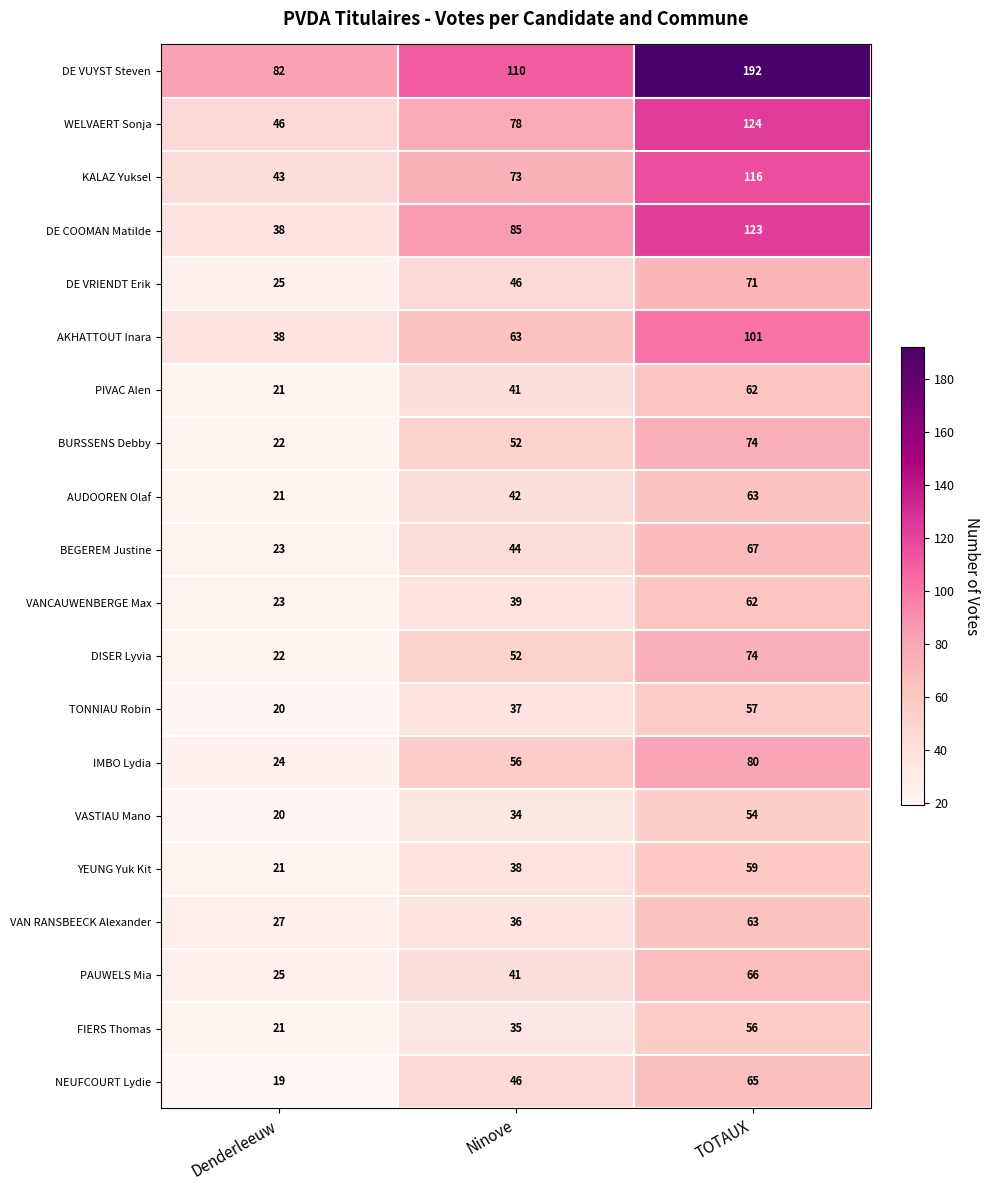

List the labels in order of KALAZ Yuksel value, largest first.

TOTAUX, Ninove, Denderleeuw